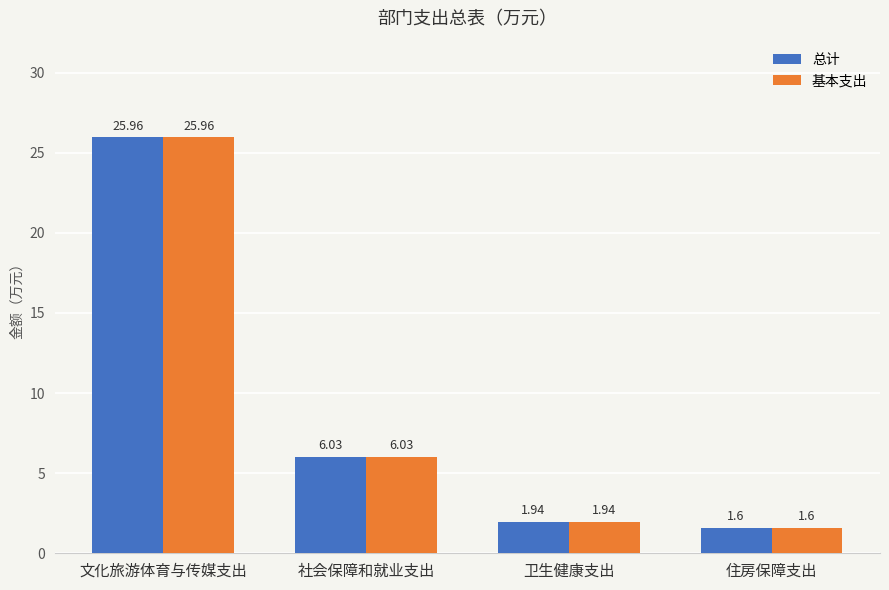

At which label is 基本支出 closest to 13?

社会保障和就业支出